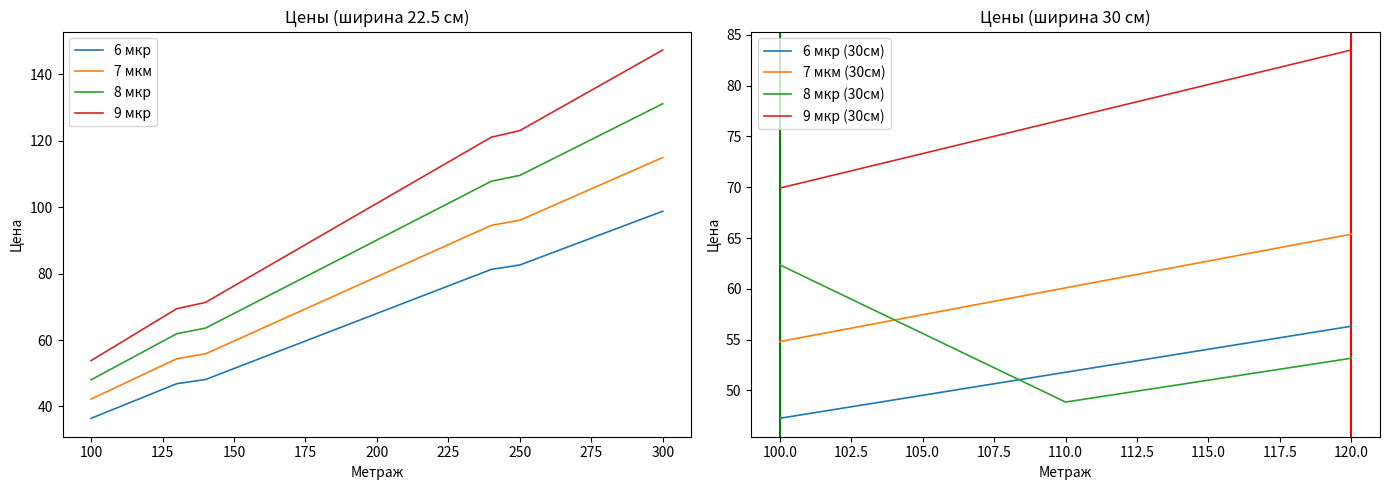

What are all the series names shown in the legend?

6 мкр, 7 мкм, 8 мкр, 9 мкр